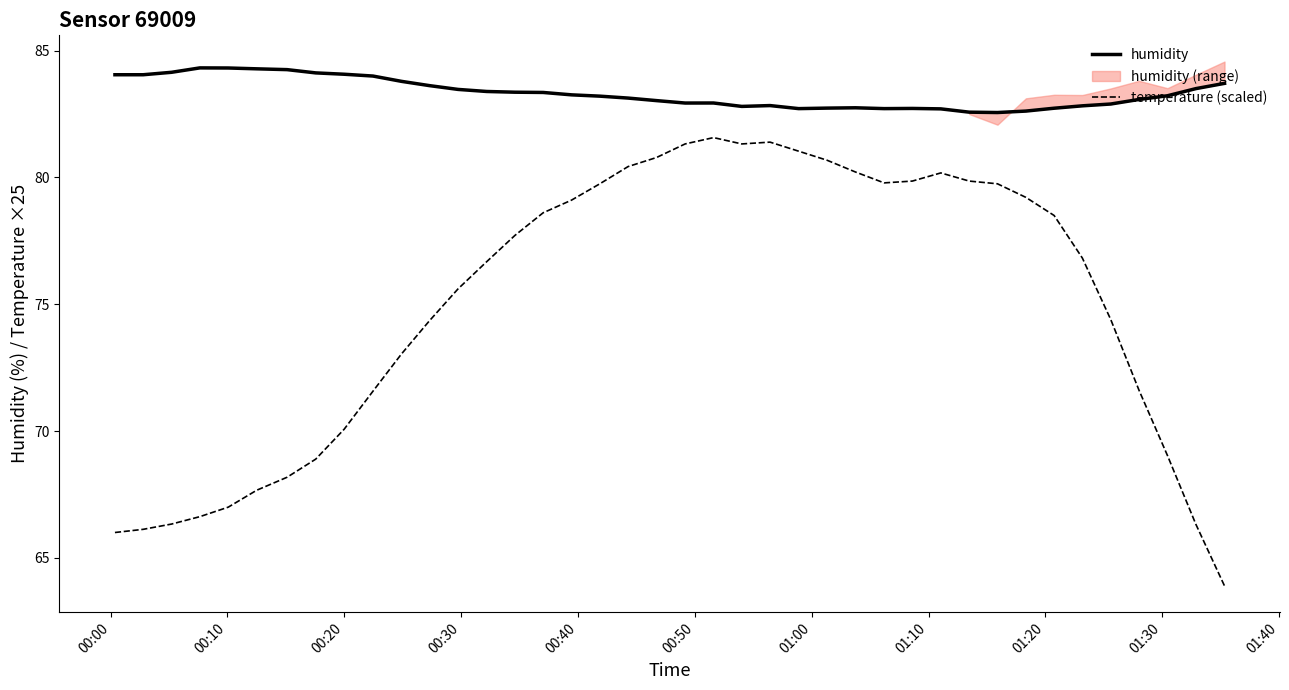

True or false: humidity and temperature (scaled) cross at least once.

False